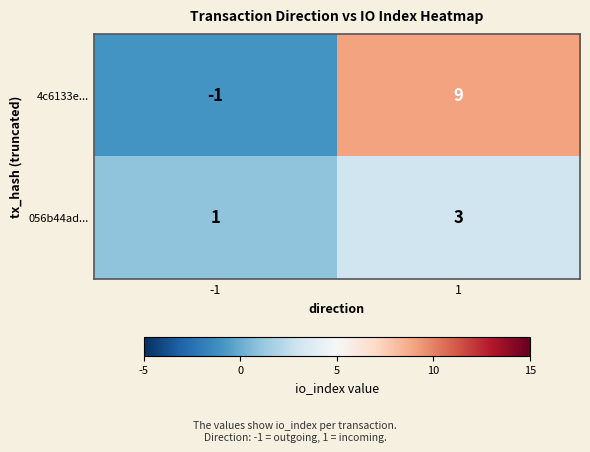

The value of 056b44ad... at -1 is 2. True or false?

False